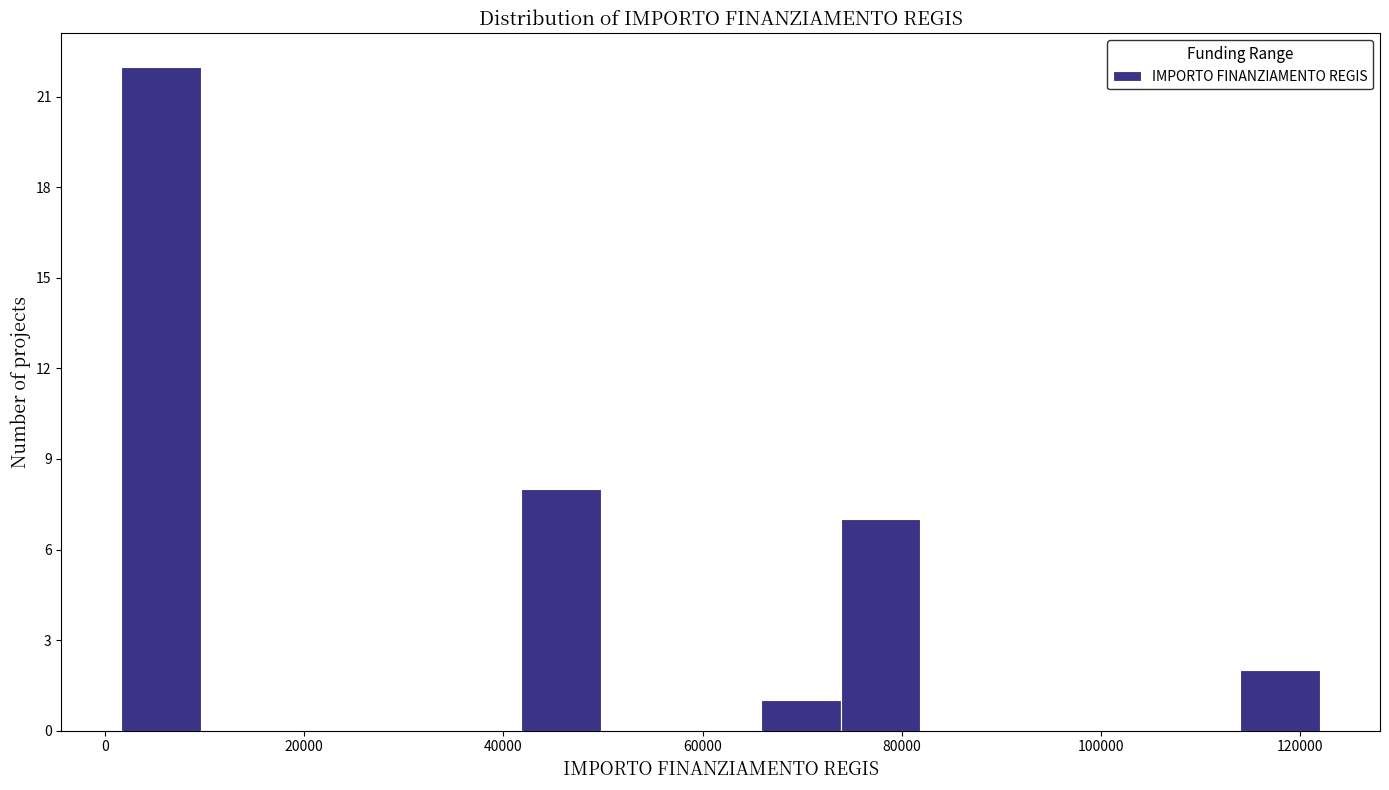

Reading left to right, list every bar in this chart as the range it spans on the x-axis followed by its height. Neither the bar edges nor the heights are printed on the chart, so give them approximately, as read against the axes.

2000 to 10000: 22
10000 to 18000: 0
18000 to 26000: 0
26000 to 34000: 0
34000 to 42000: 0
42000 to 50000: 8
50000 to 58000: 0
58000 to 66000: 0
66000 to 74000: 1
74000 to 82000: 7
82000 to 90000: 0
90000 to 98000: 0
98000 to 106000: 0
106000 to 114000: 0
114000 to 122000: 2